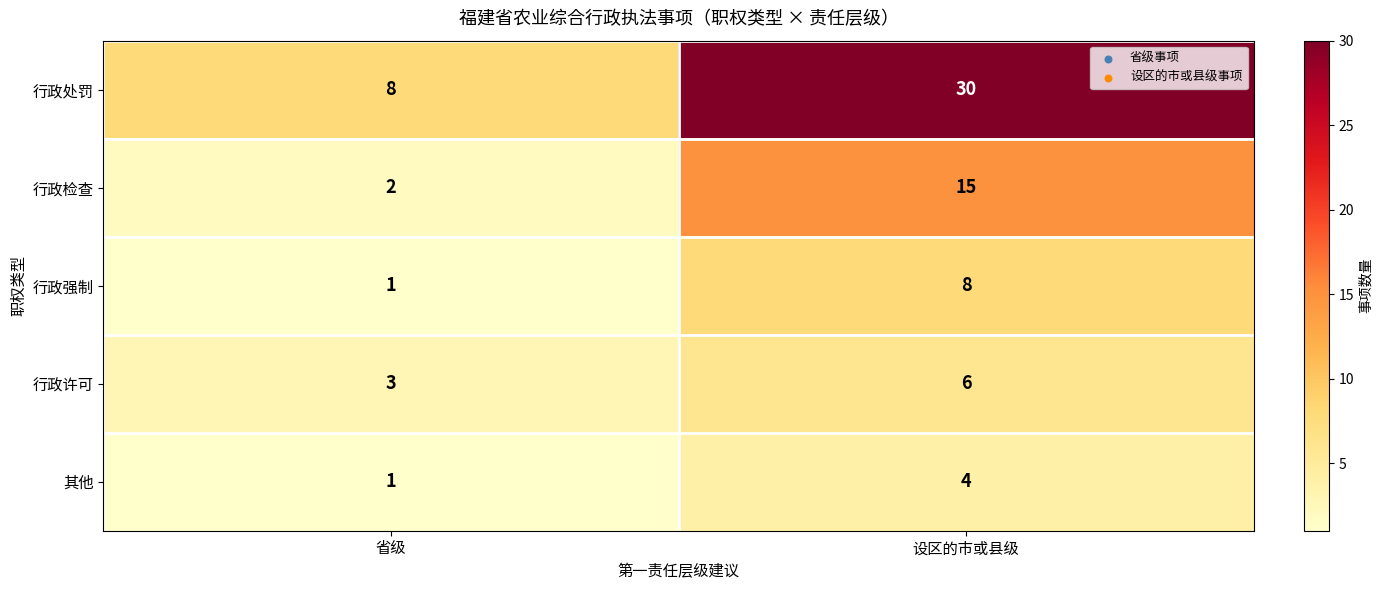

At which category is the sum across all series the highest?

设区的市或县级